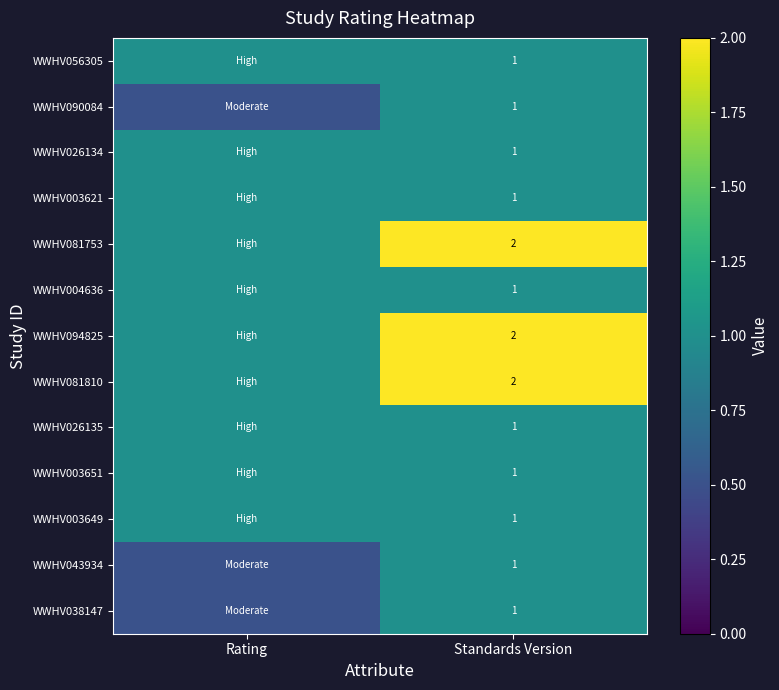

What is the total value across all series at Standards Version?

16.0